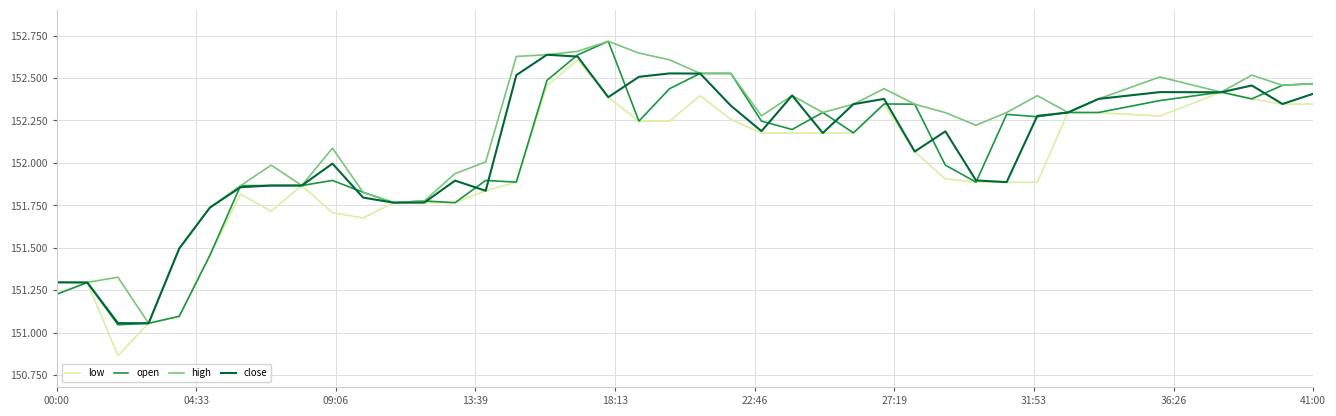

Rank the series by their average value, from highest to lowest.

high, close, open, low